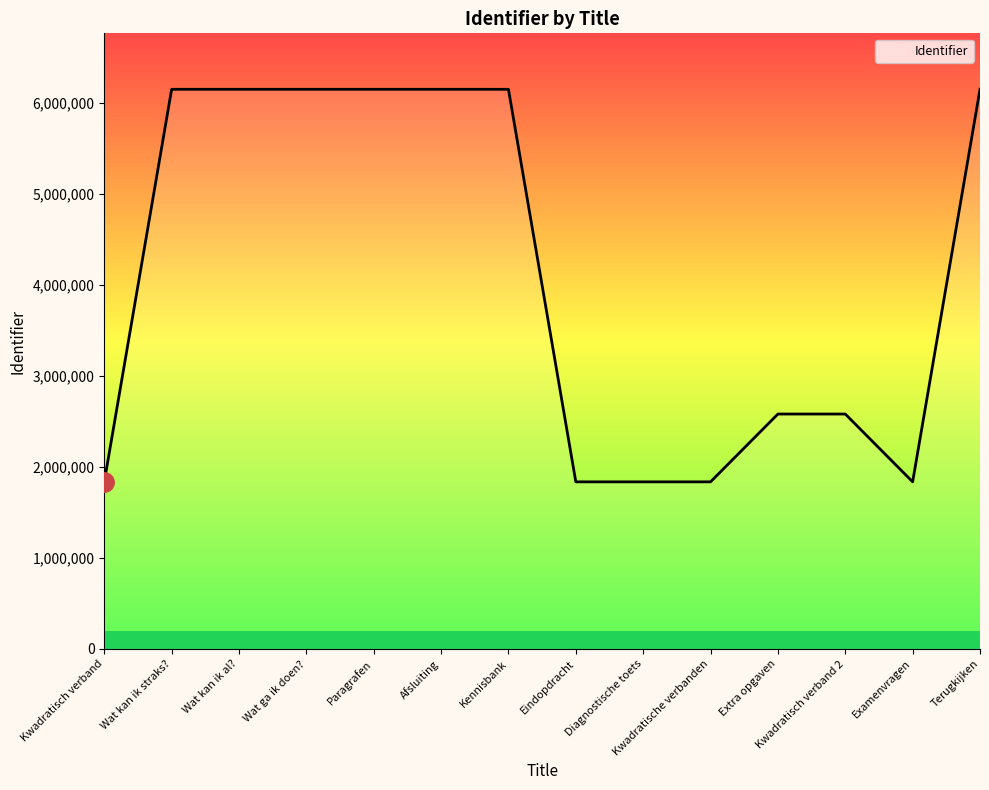

What is the minimum value shown in the chart?

1837270